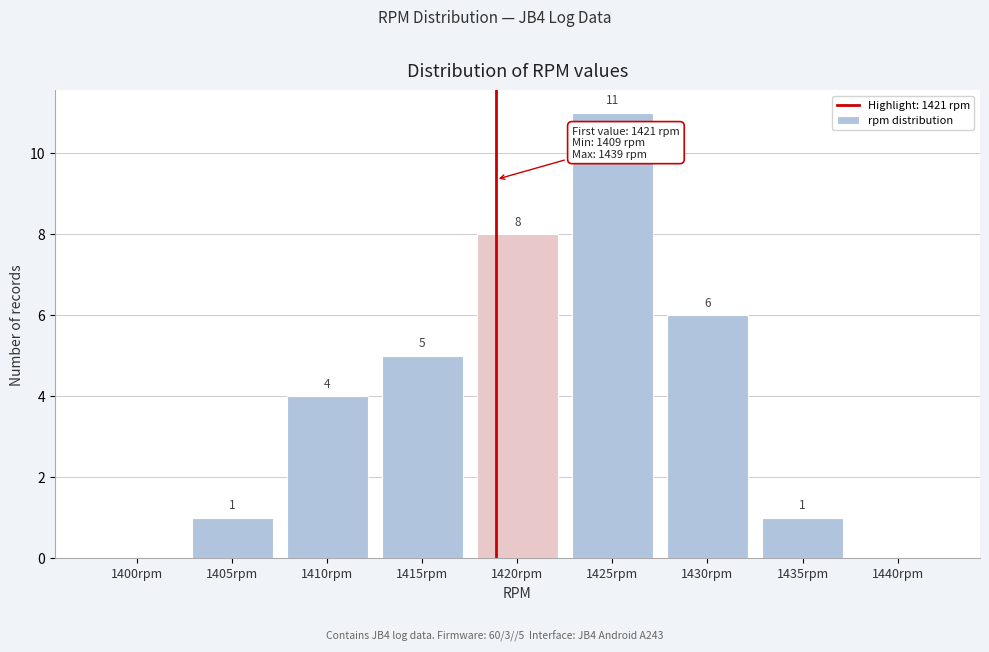

Reading right to left, extract all data points from this chart.

1440rpm=0	1435rpm=1	1430rpm=6	1425rpm=11	1420rpm=8	1415rpm=5	1410rpm=4	1405rpm=1	1400rpm=0